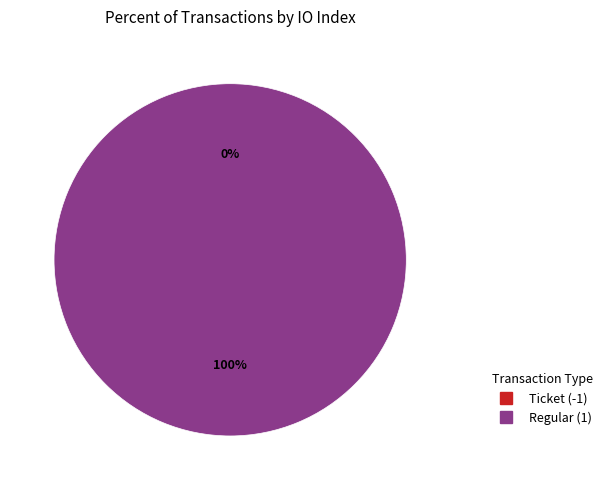

Count the number of slices in the pie.

2